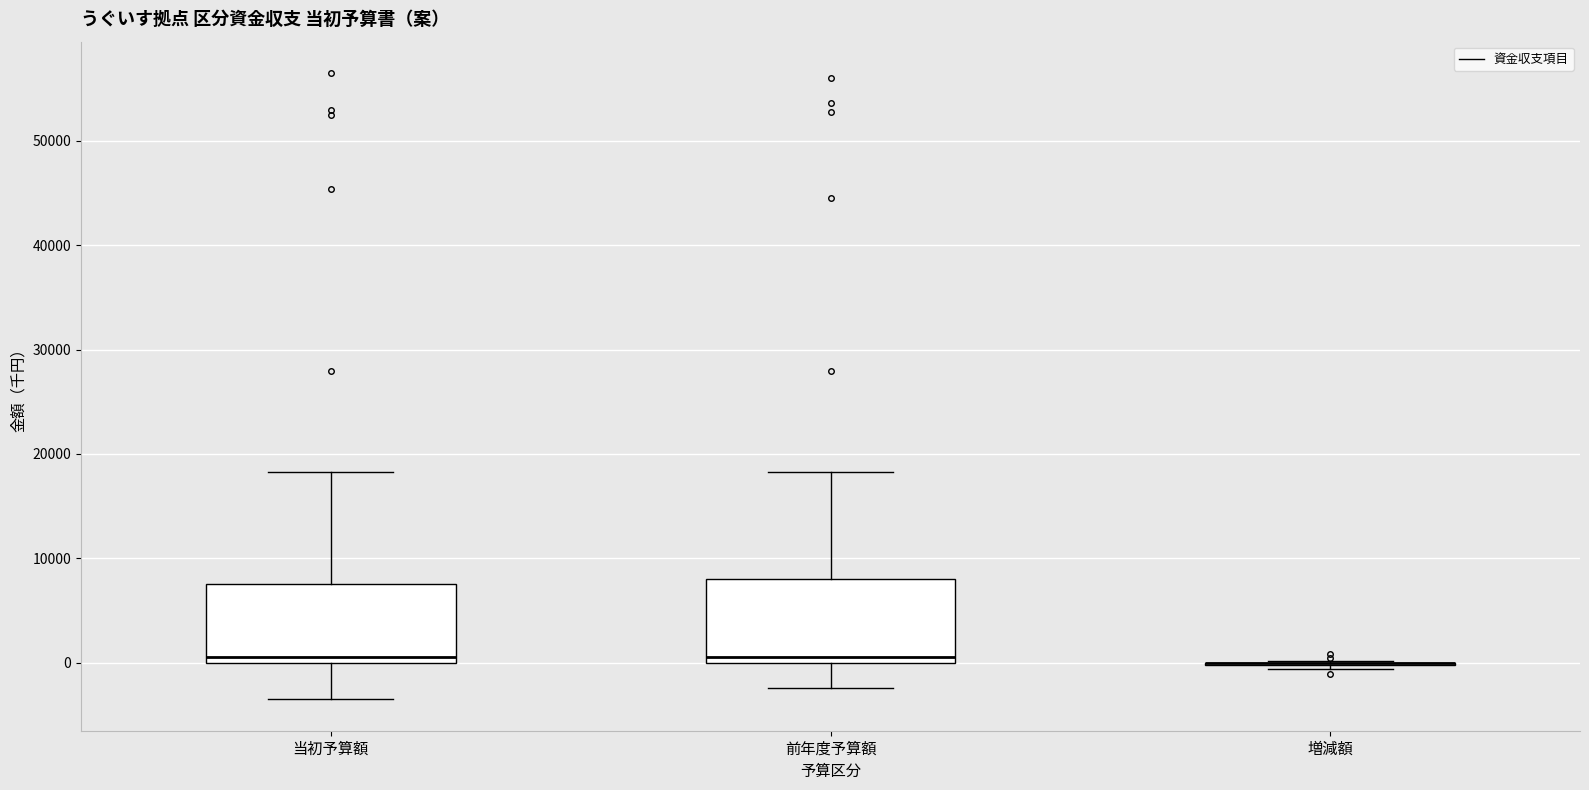

Where does the upper whisker of the box for 前年度予算額 end on the y-axis? The values are not printed on the chart, so give them approximately, as read against the axis.

18000